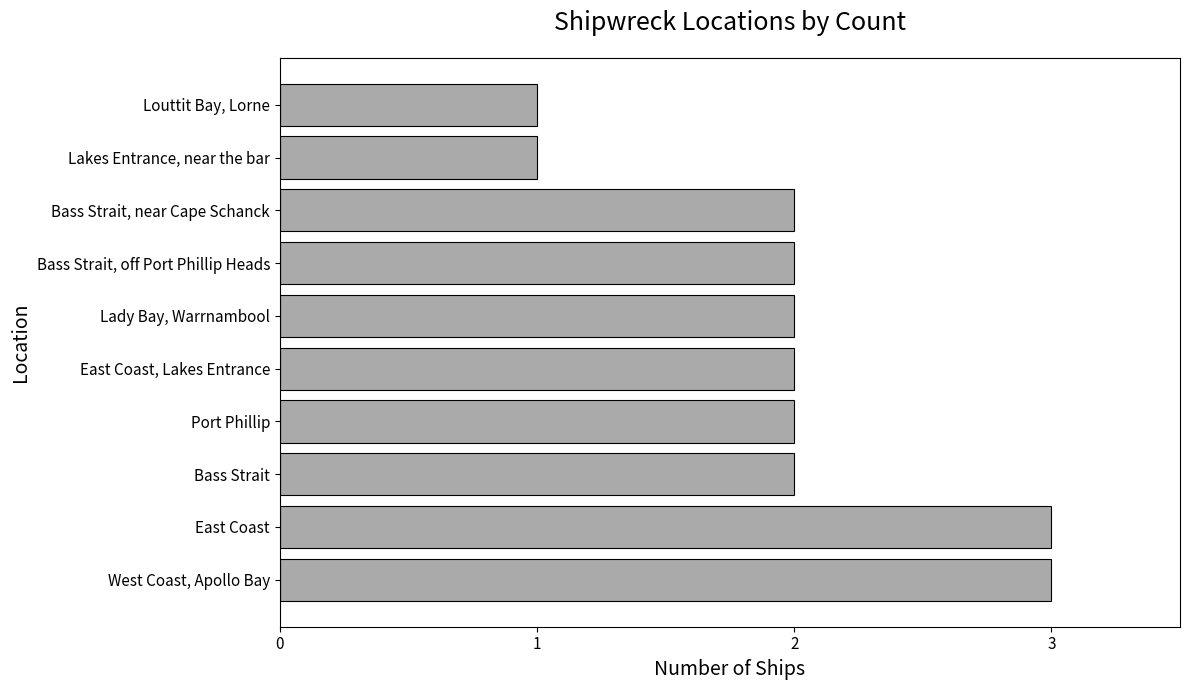

How many distinct data groups are displayed?

1